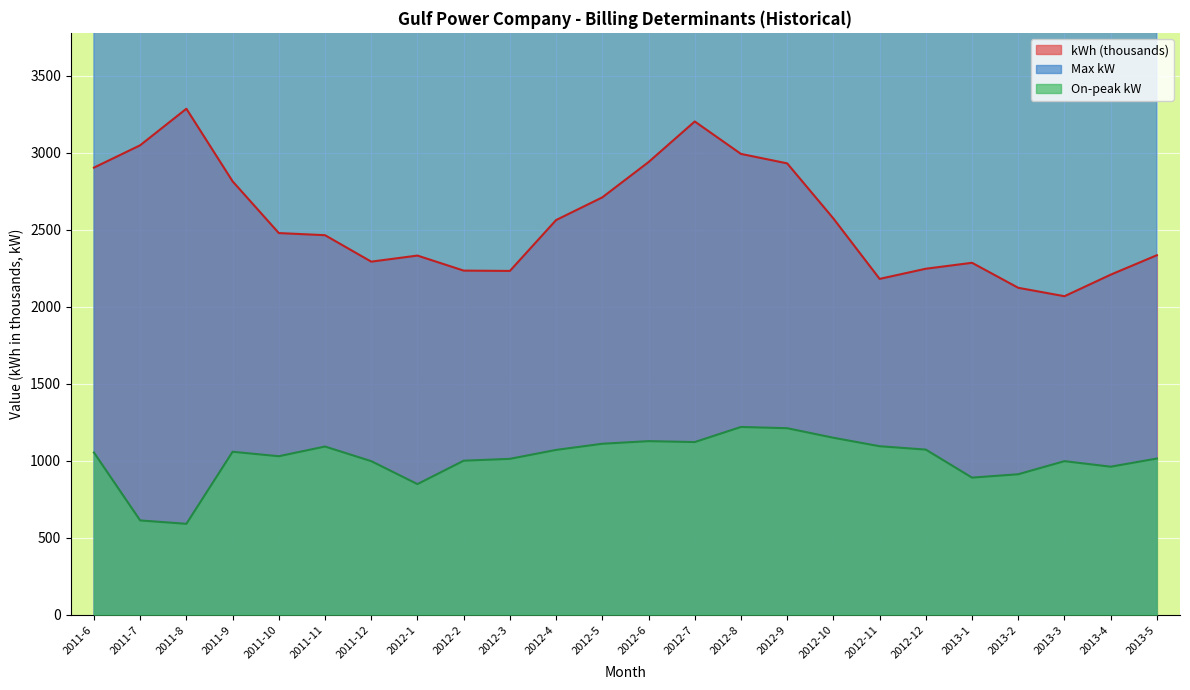

What is the average value of the On-peak kW series?

1009.9